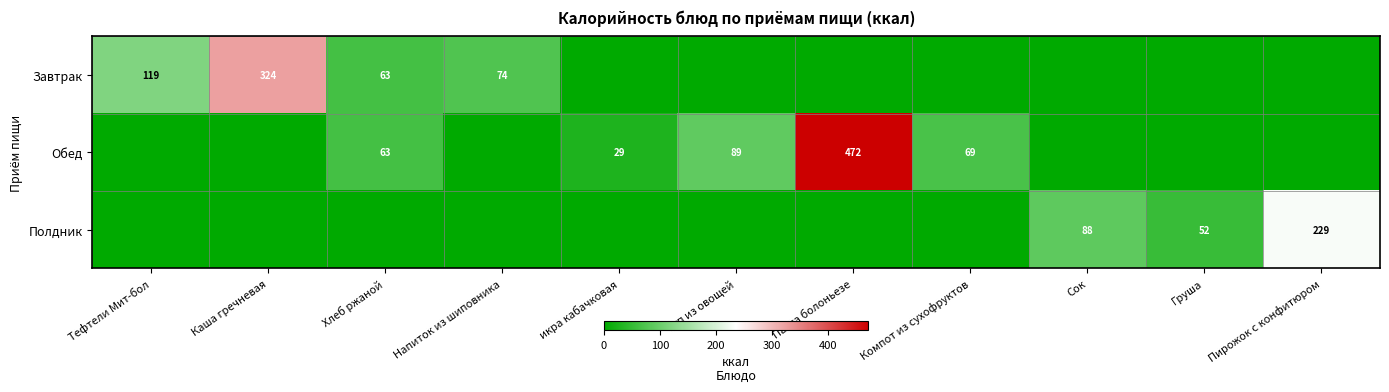

The value of Обед at Хлеб ржаной is 63. True or false?

True